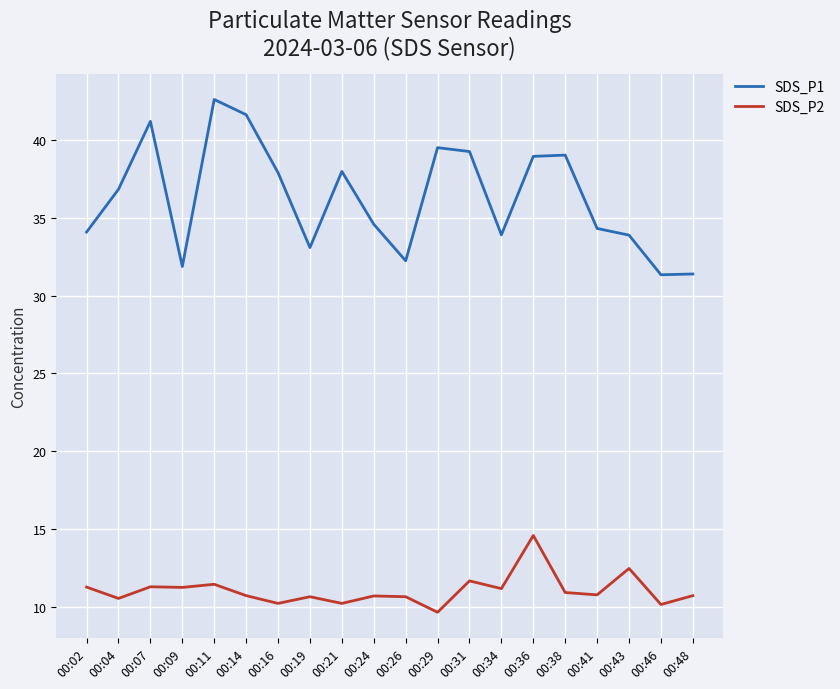

Which series has the widest spread of values?

SDS_P1